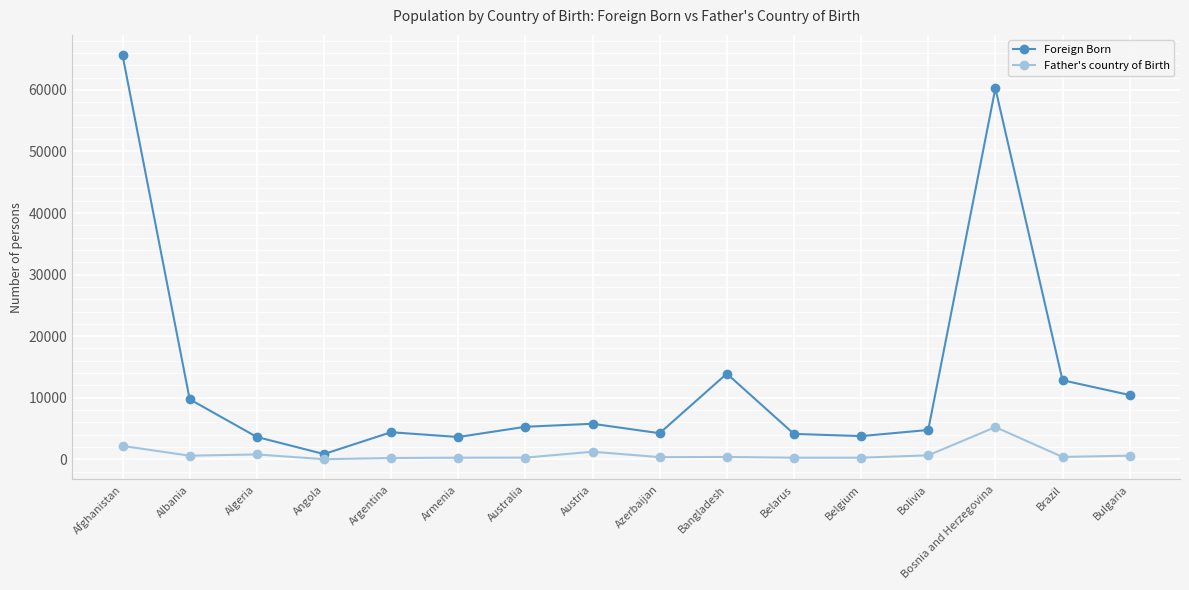

Is this an area chart (filled region under the line)?

No